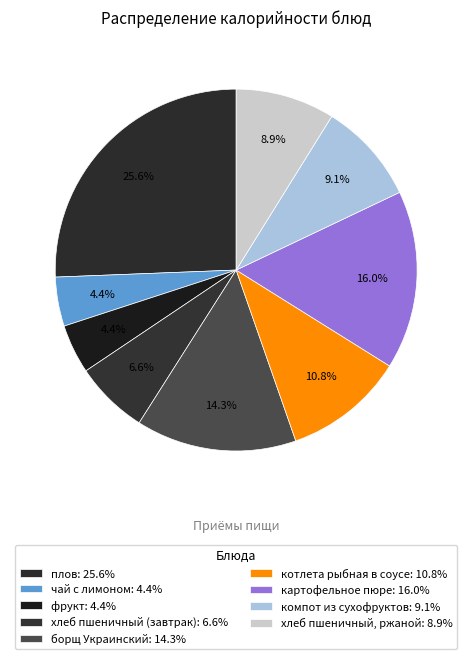

How many slices are in this pie chart?

9